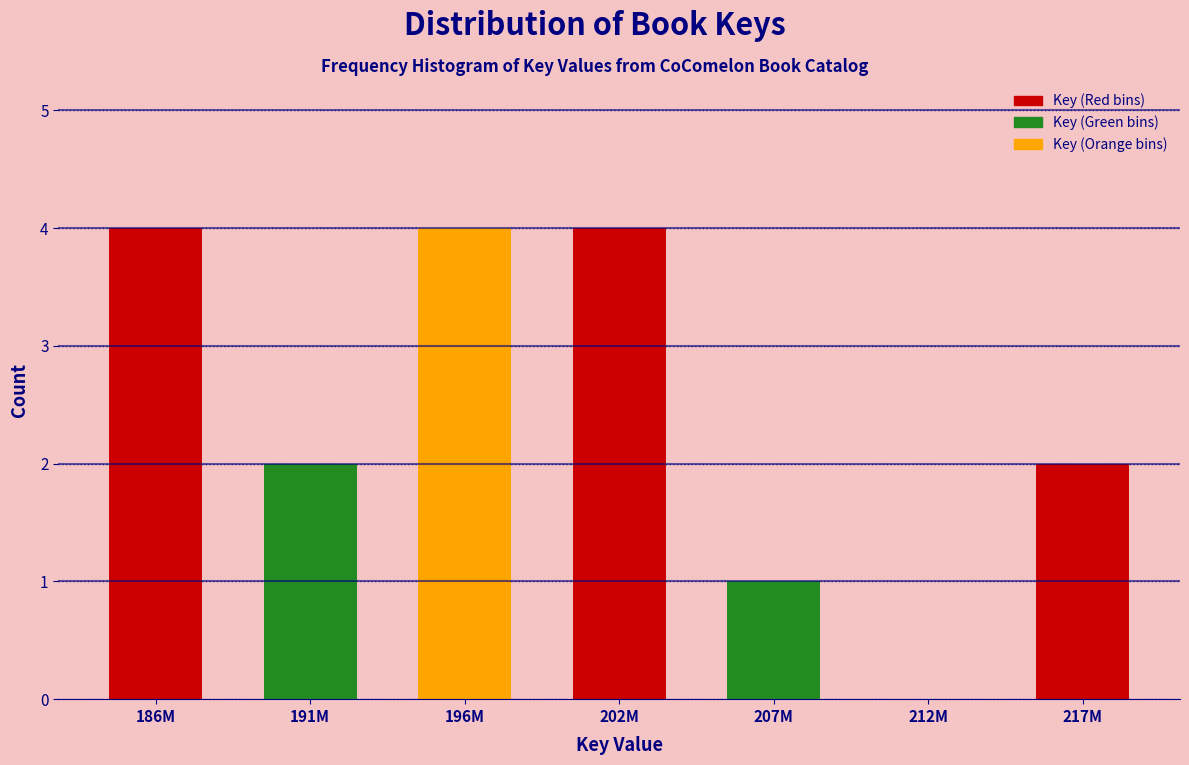

Reading left to right, transcribe all the data shown in this chart.

186M=4	191M=2	196M=4	202M=4	207M=1	212M=0	217M=2